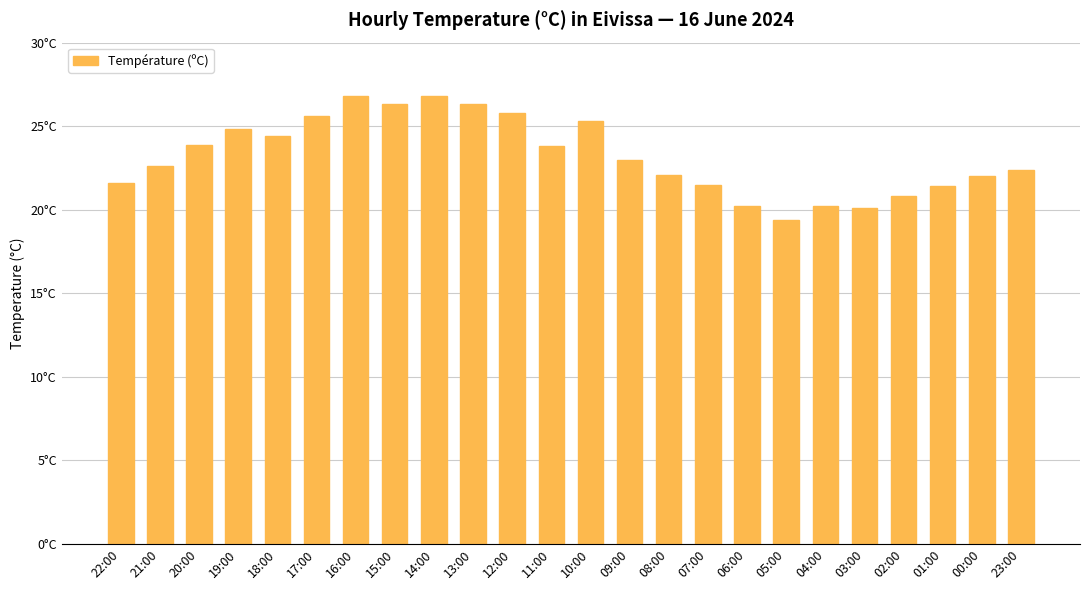

What is the value of the 9th bar from the left?

26.8